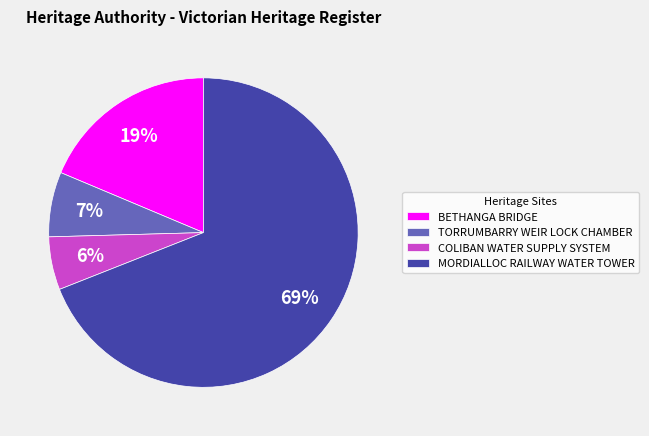

The TORRUMBARRY WEIR LOCK CHAMBER slice represents 7% of the pie. True or false?

True